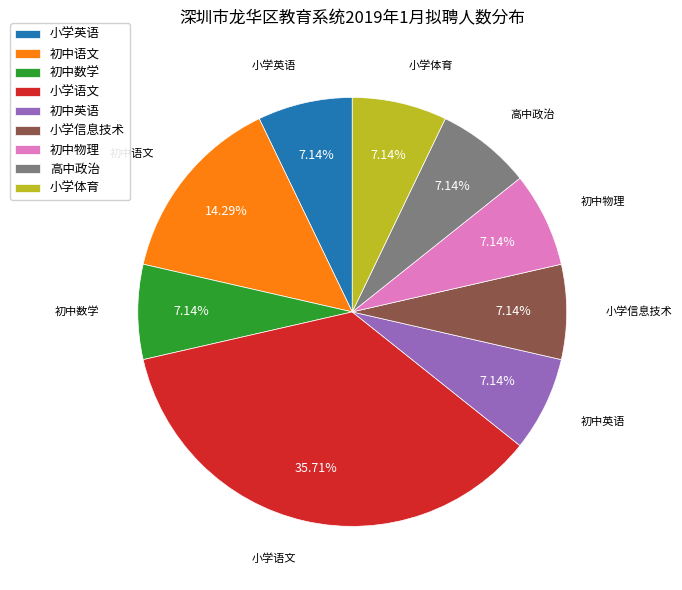

How many segments does this pie chart have?

9